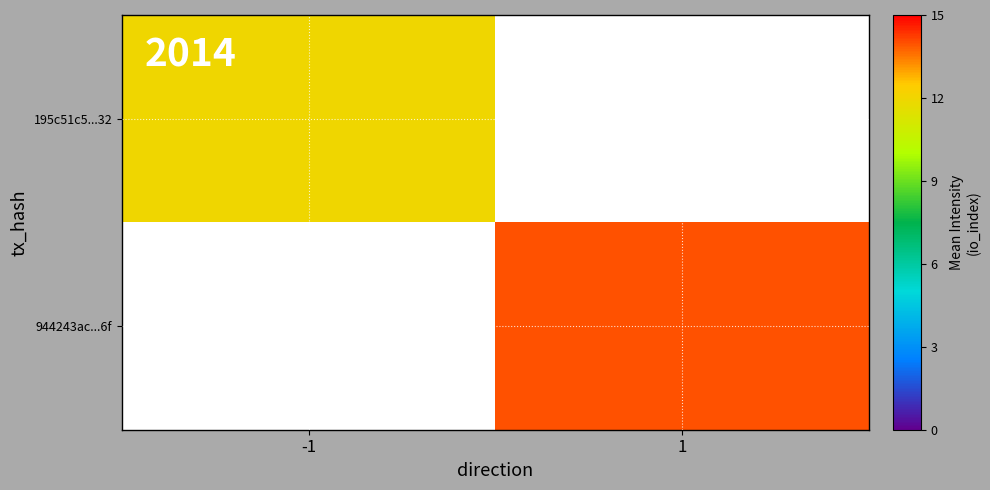

The 195c51c5...32 series shows 6.6 at -1. True or false?

False